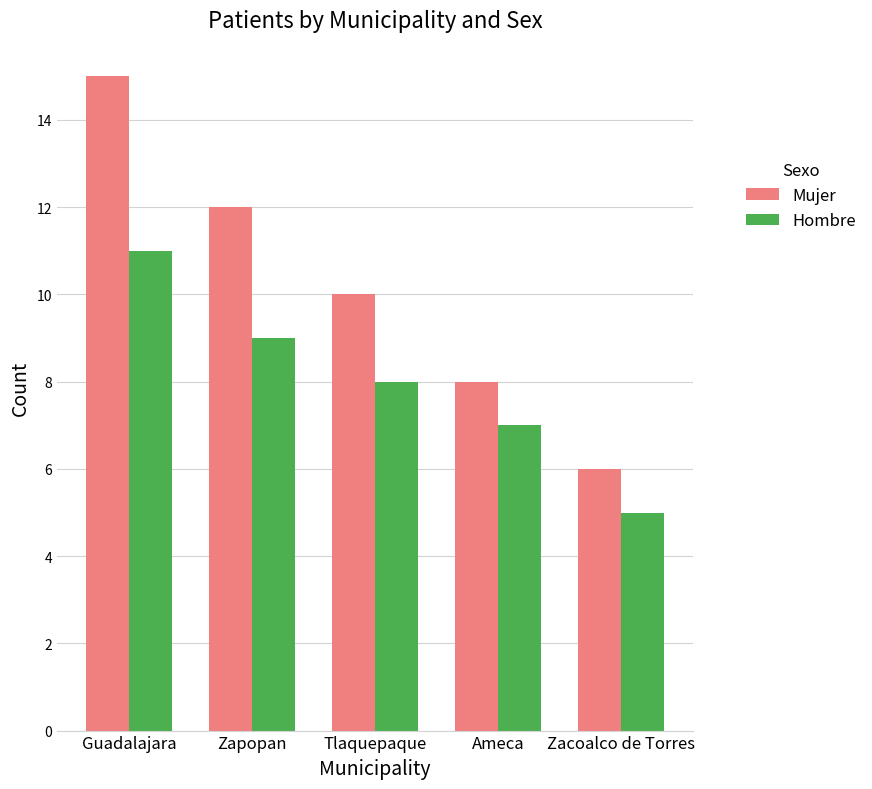

What is the maximum value for Mujer?

15